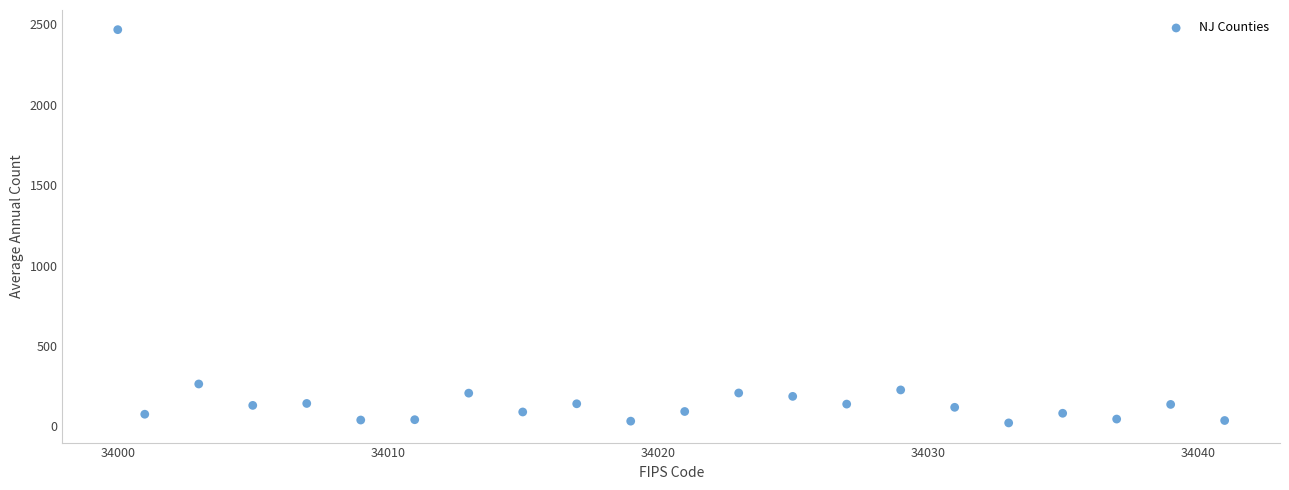

What Y value in the scatter plot is closest to 1244?

264